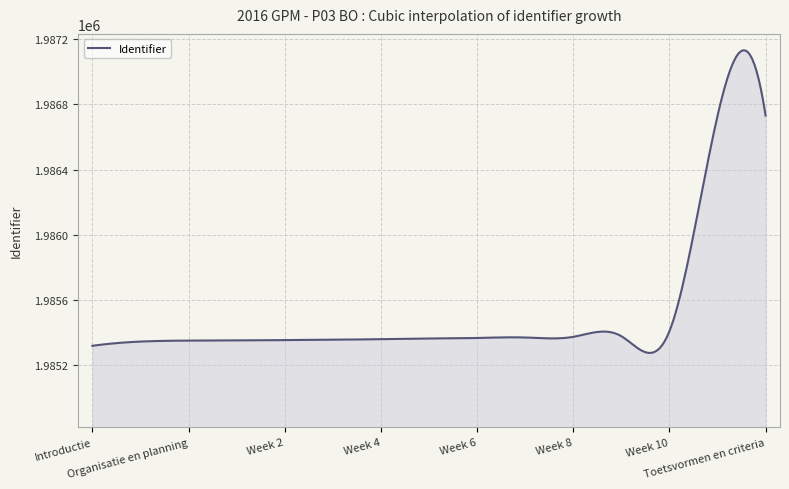

What is the smallest value displayed?

1985276.6